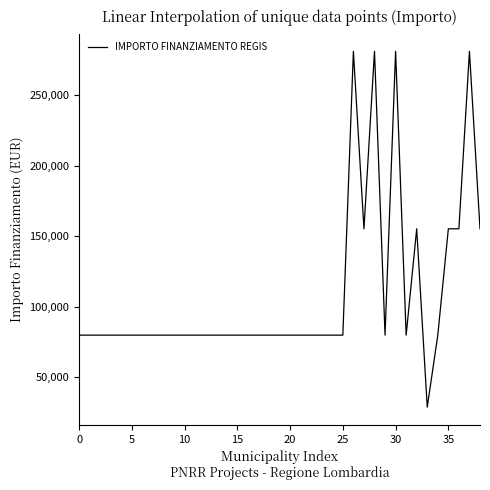

What is the difference between the maximum and minimum values?

252030